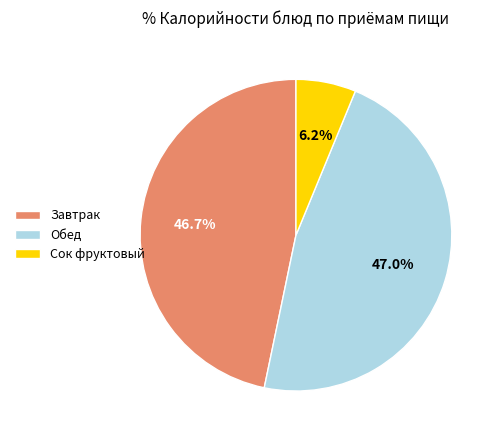

Do Завтрак and Обед together represent more than half of the pie?

Yes